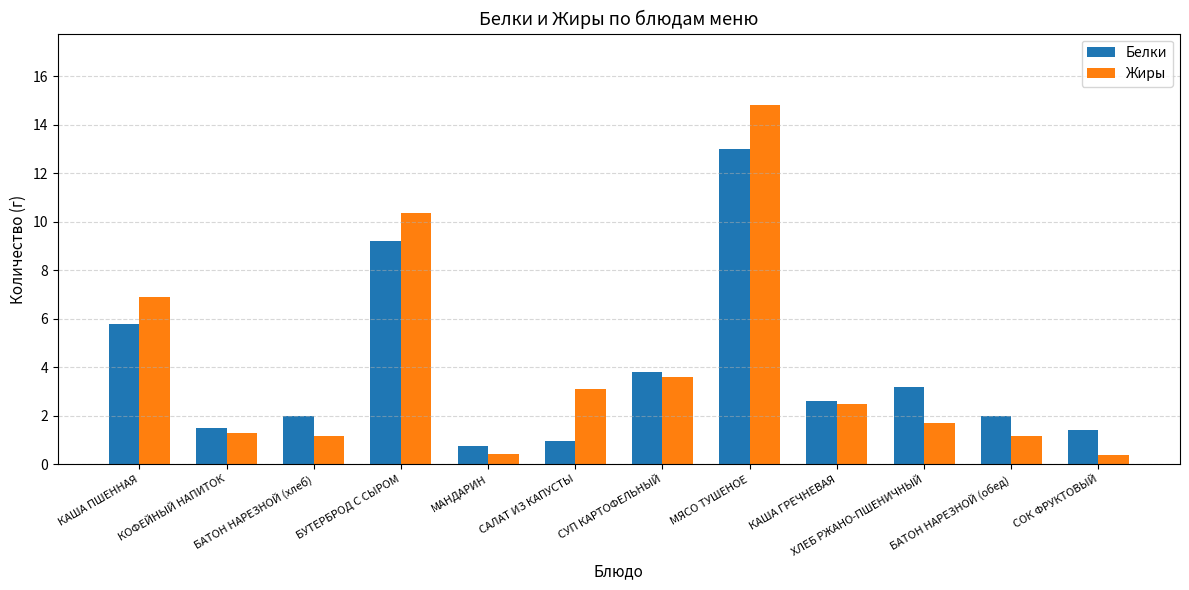

How many bars are there in each group?

2